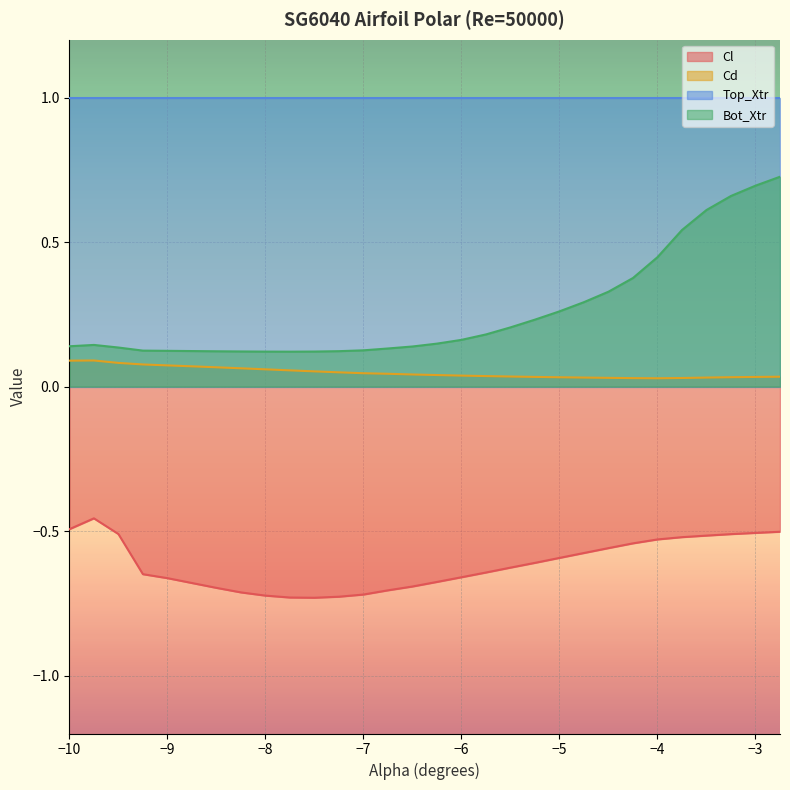

List the labels in order of Bot_Xtr value, largest first.

-2.75, -3.0, -3.25, -3.5, -3.75, -4.0, -4.25, -4.5, -4.75, -5.0, -5.25, -5.5, -5.75, -6.0, -6.25, -9.75, -10.0, -6.5, -9.5, -6.75, -7.0, -9.25, -9.0, -8.75, -7.25, -8.5, -8.25, -7.5, -8.0, -7.75